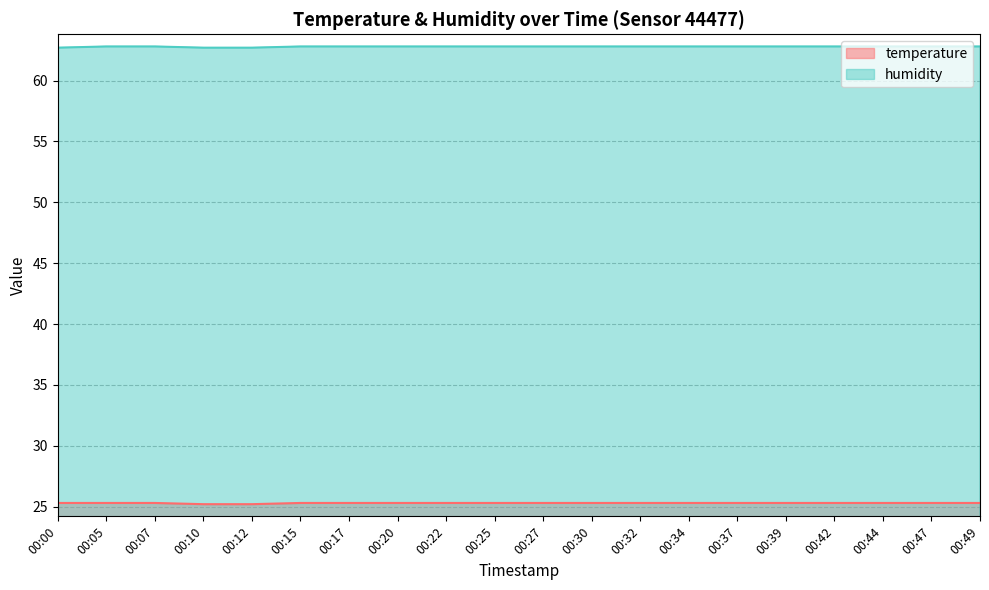

What is the sum of the humidity values at 00:47 and 00:30?

125.6